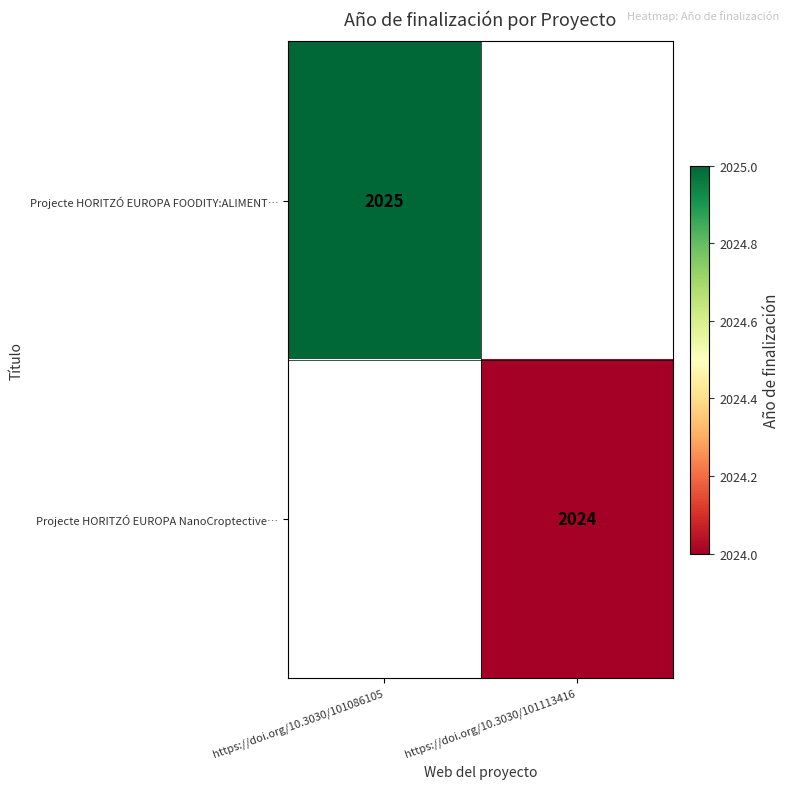

Which has a higher value, https://doi.org/10.3030/101113416 or https://doi.org/10.3030/101086105?

https://doi.org/10.3030/101086105